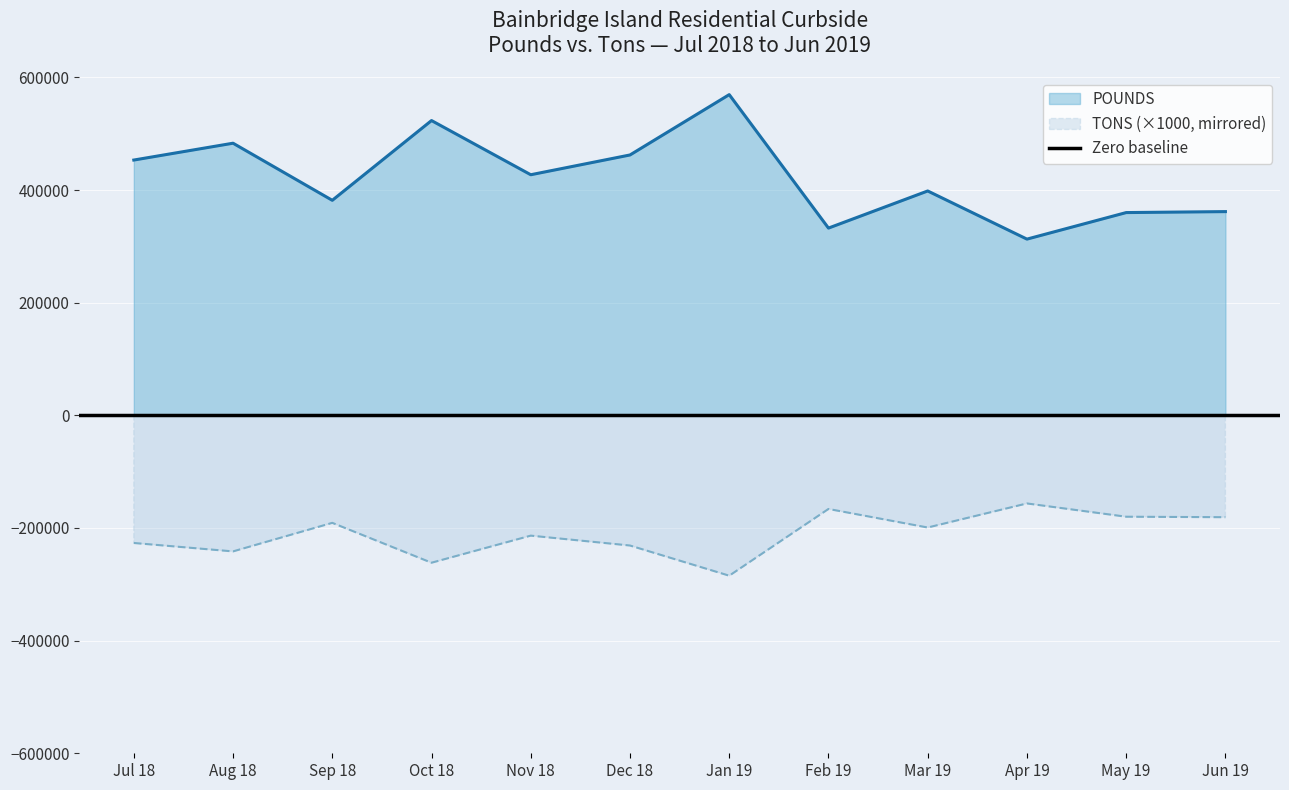

How many interior local valleys does the TONS series have?

4